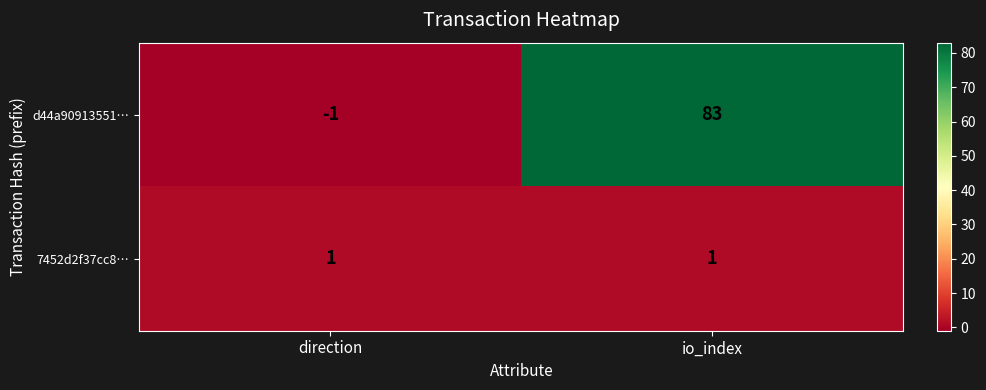

What is the greatest value displayed?

83